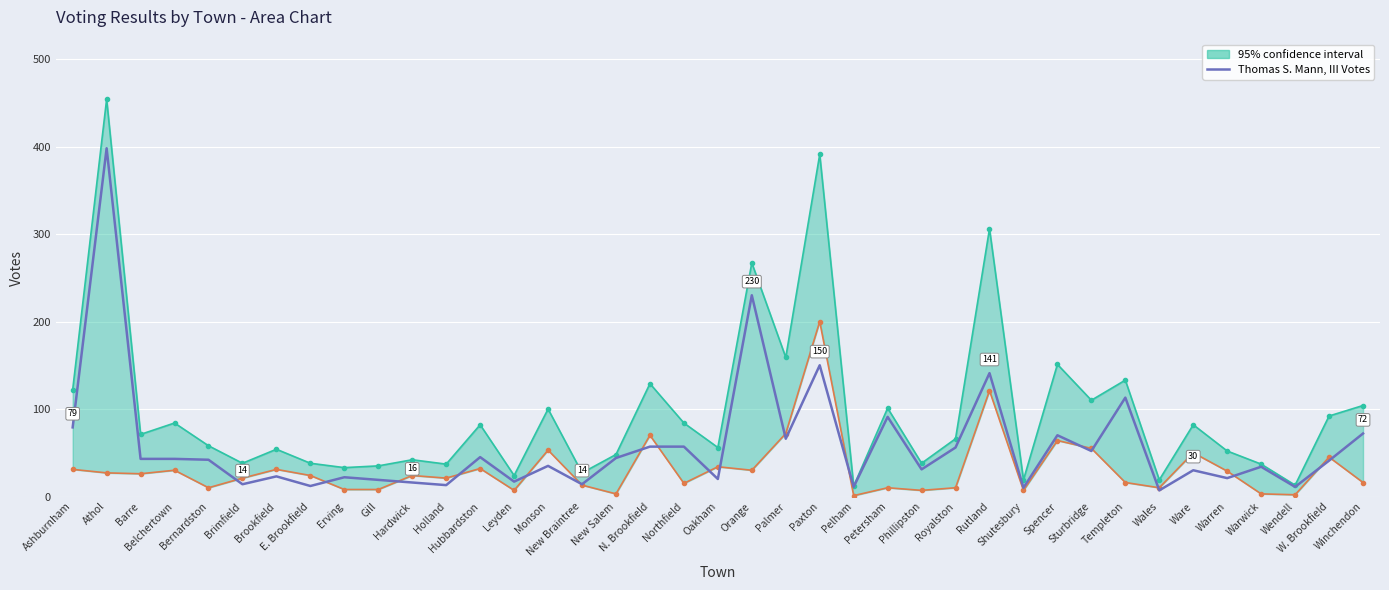

True or false: the data shows 91 at Petersham.

True